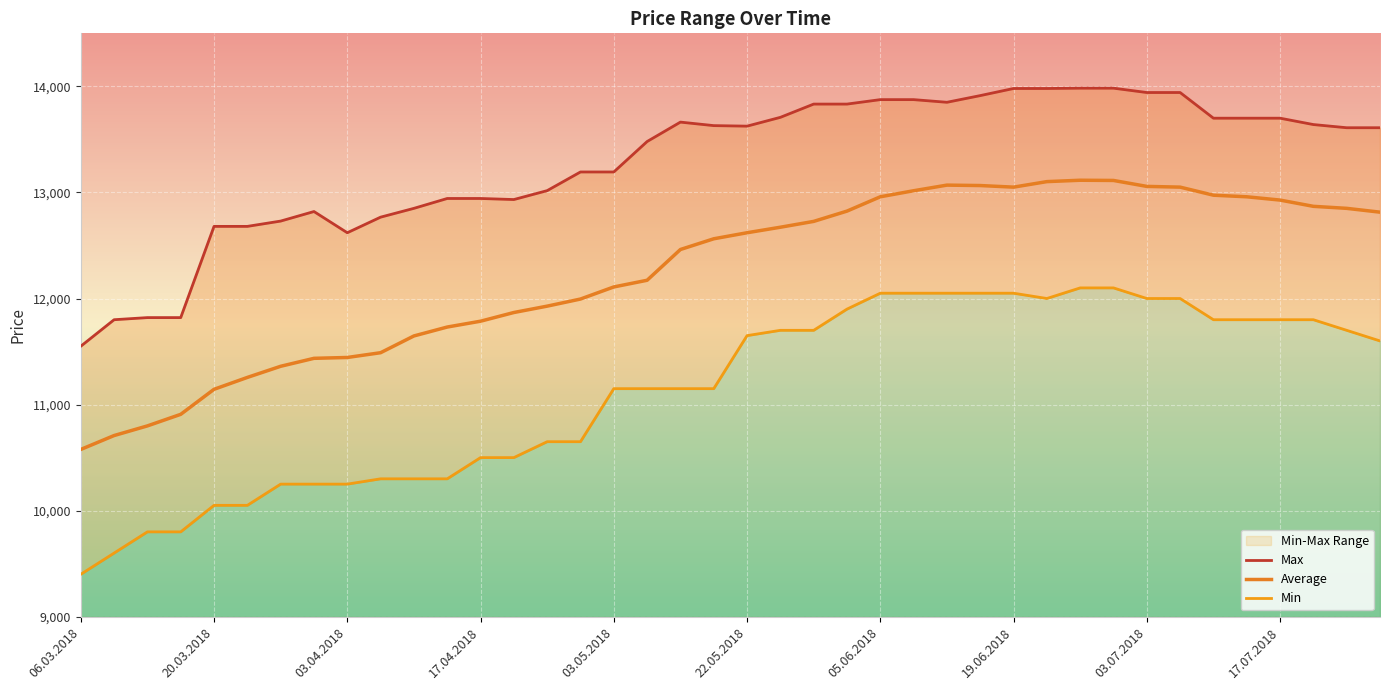

What is the difference between the maximum and minimum values in the Average series?

2538